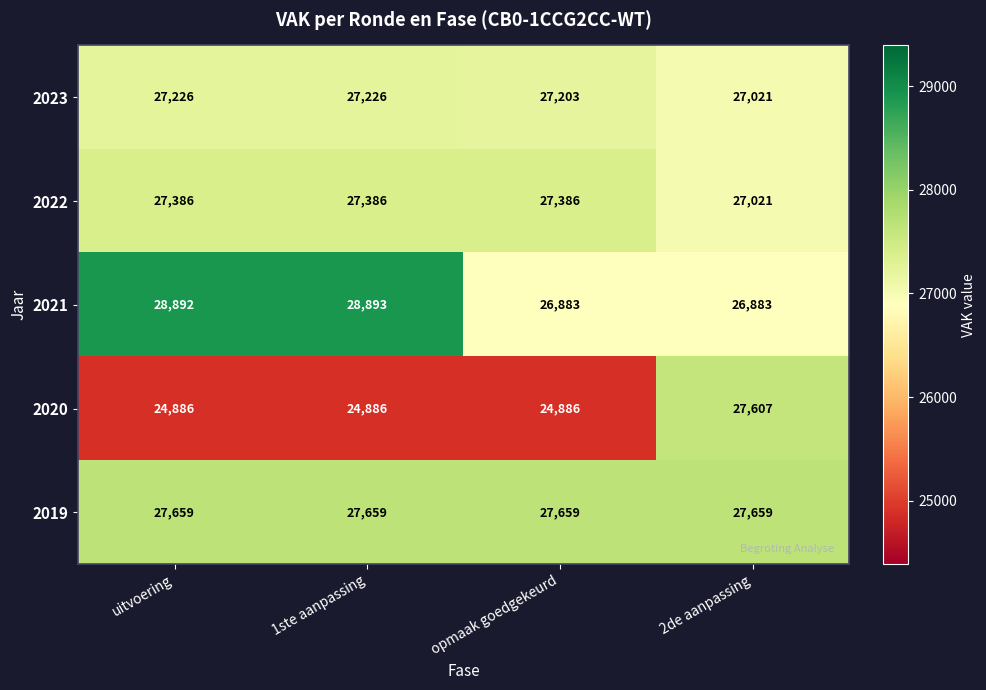

Which series has the largest range (max minus min)?

2020